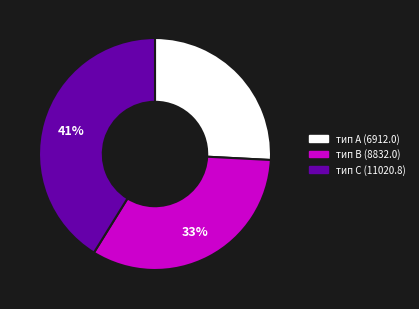

Rank the categories by value from lowest to highest.

тип A (6912.0), тип B (8832.0), тип C (11020.8)